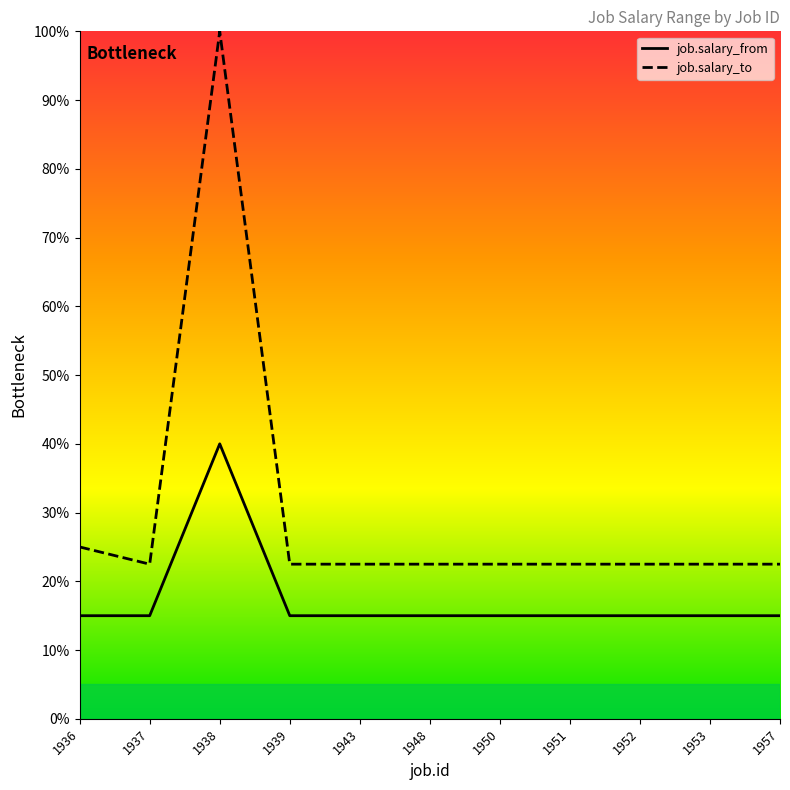

At 1937, list the series in order from smallest to largest.

job.salary_from, job.salary_to